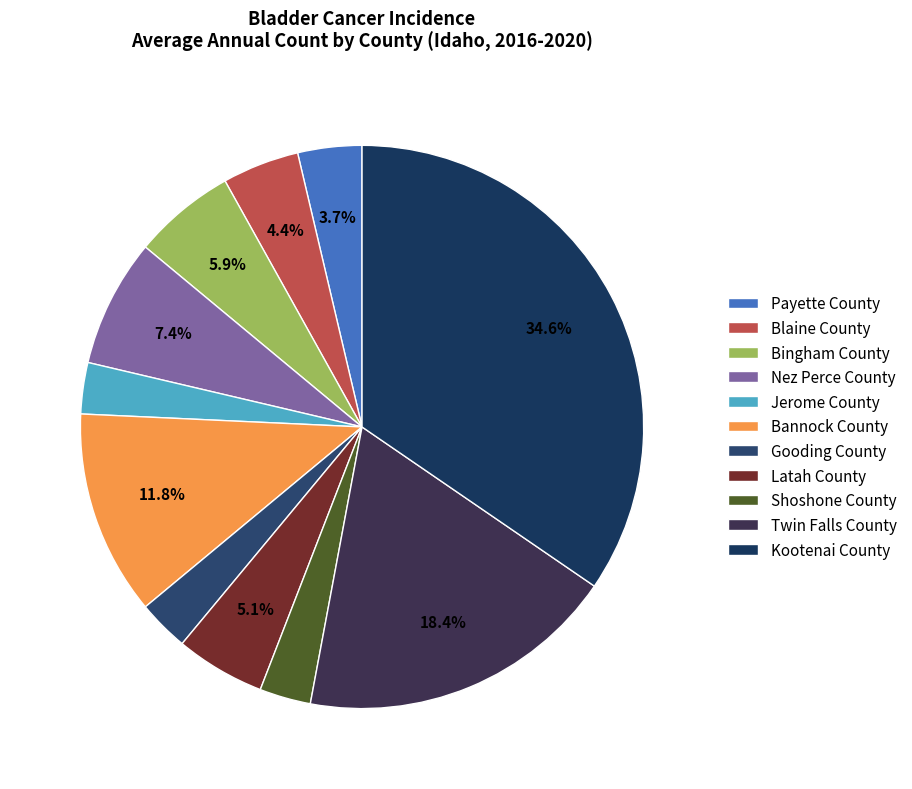

Do Jerome County and Payette County together represent more than half of the pie?

No